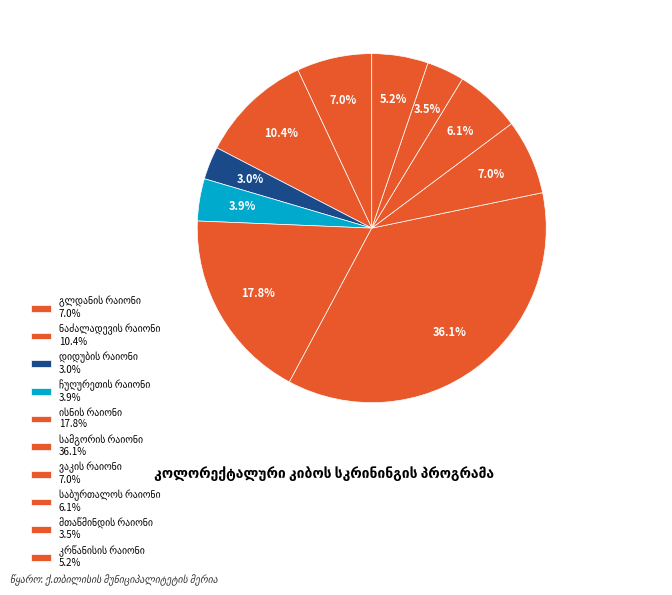

Which slice is the largest?

სამგორის რაიონი